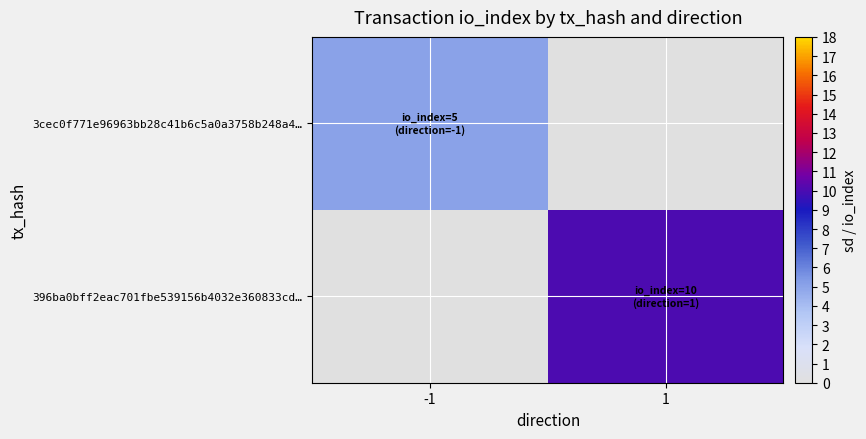

Rank the series by their maximum value, from highest to lowest.

396ba0bff2eac701fbe539156b4032e360833cd…, 3cec0f771e96963bb28c41b6c5a0a3758b248a4…